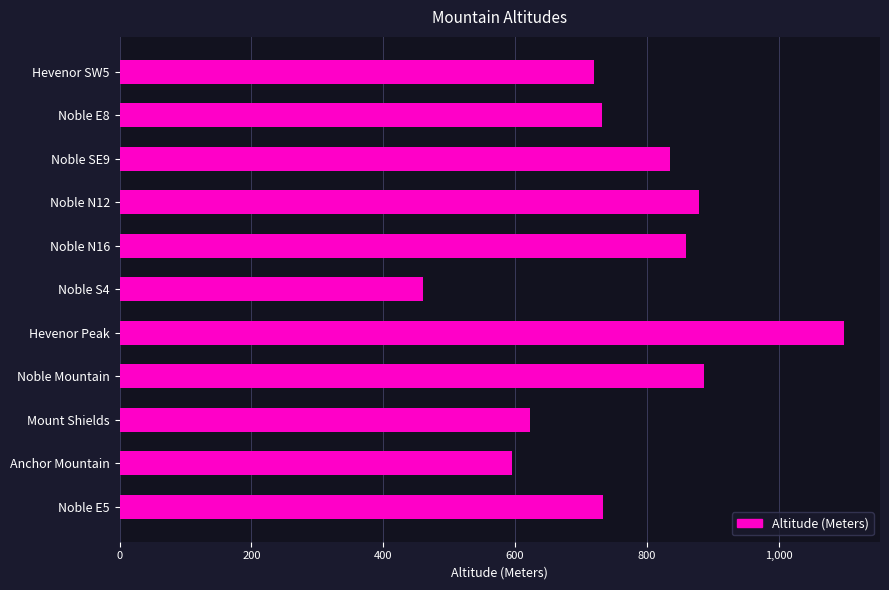

The value at Noble N16 is 1536. True or false?

False